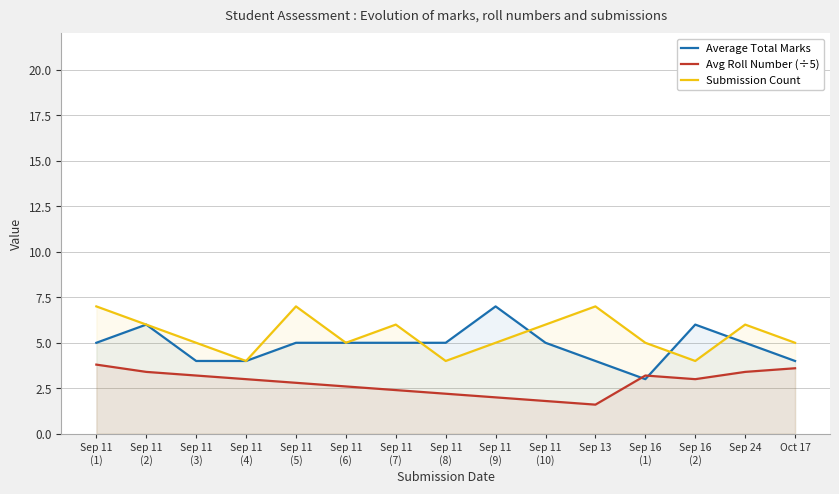

What is the difference between the Avg Roll Number (÷5) values at Oct 17 and Sep 11
(3)?

0.4